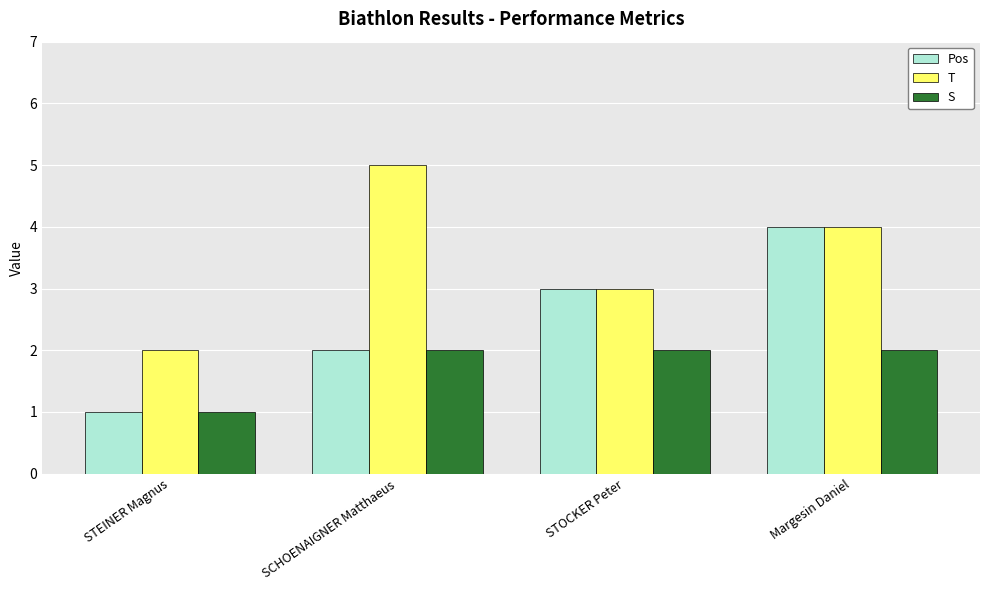

What is the average value of the T series?

4